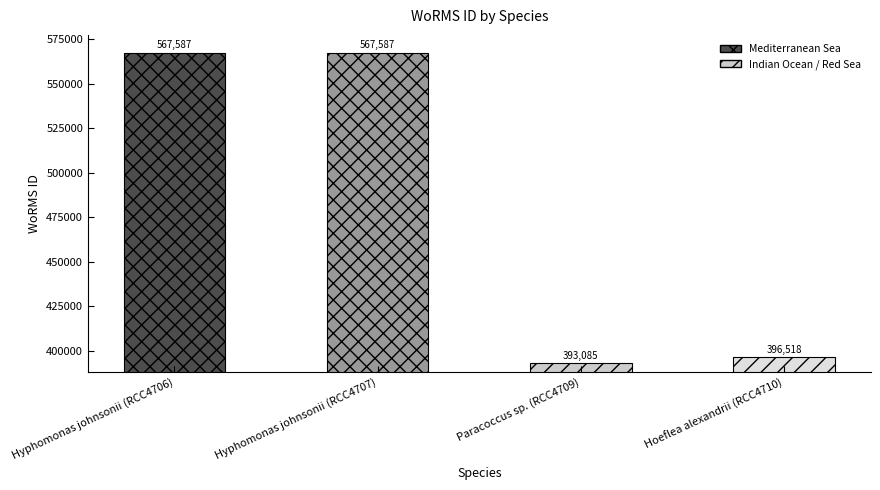

What is the sum of all values?

1924777